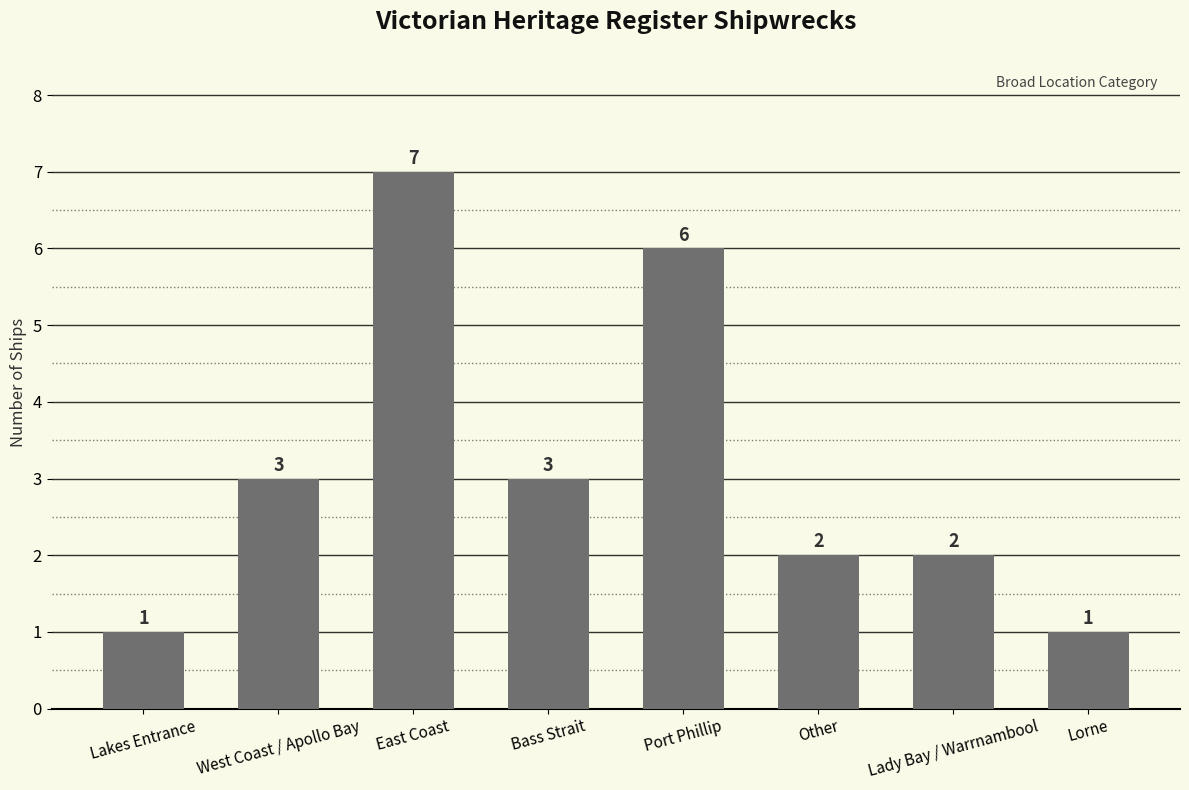

Between Lorne and West Coast / Apollo Bay, which is larger?

West Coast / Apollo Bay